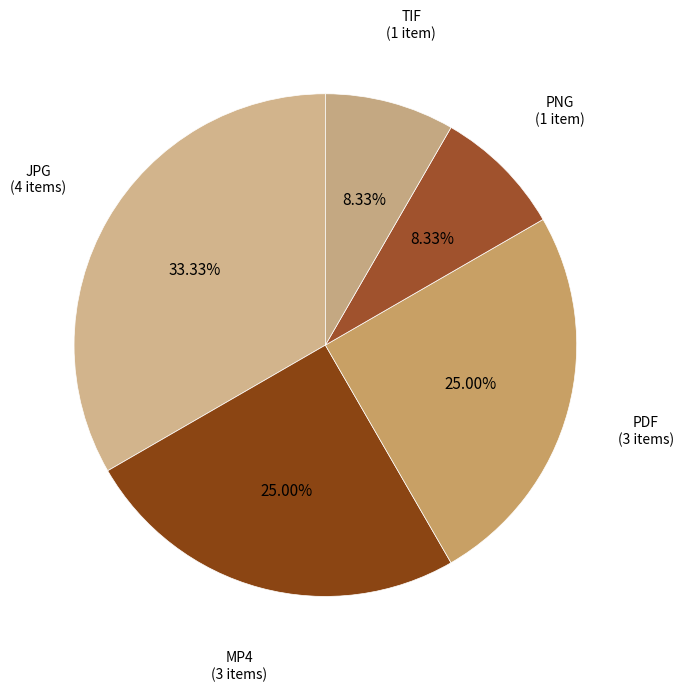

What is the smallest slice in the pie chart?

PNG